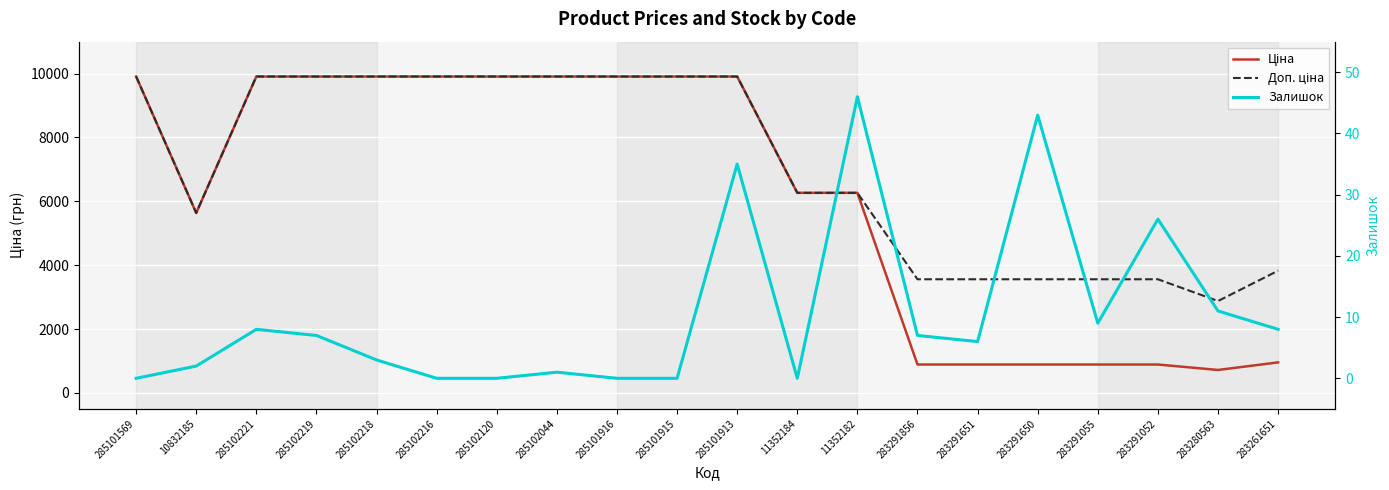

At how many categories does at least one series exceed 3040?

19